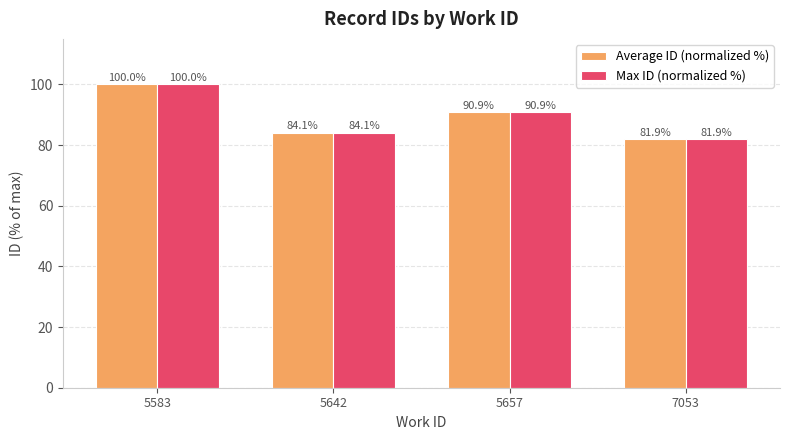

Are the bars horizontal?

No